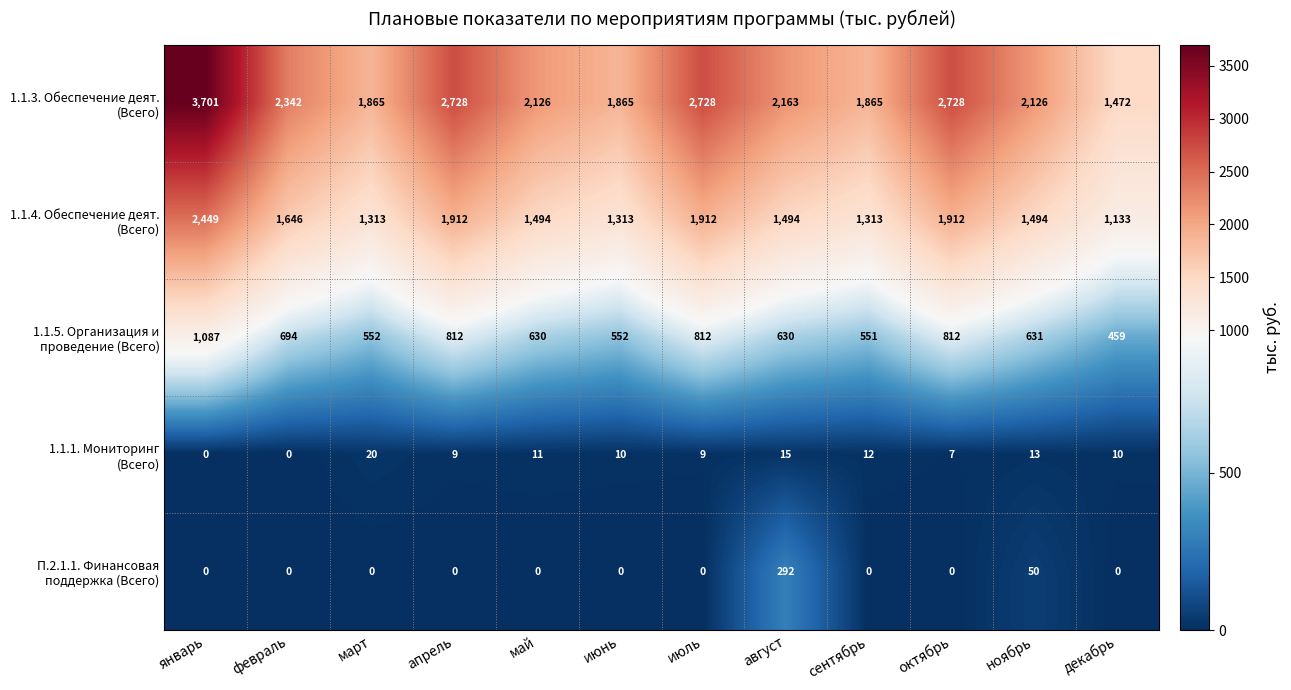

What is the total value across all series at январь?

7237